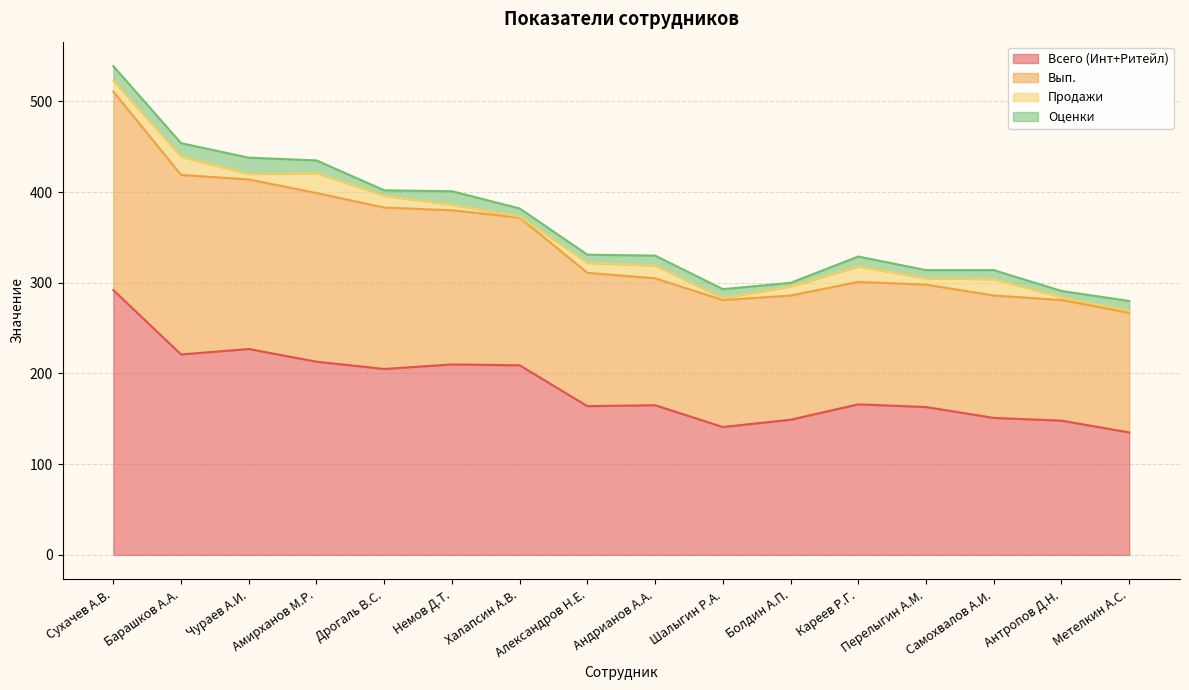

Which category has the highest value in the Всего (Инт+Ритейл) series?

Сухачев А.В.